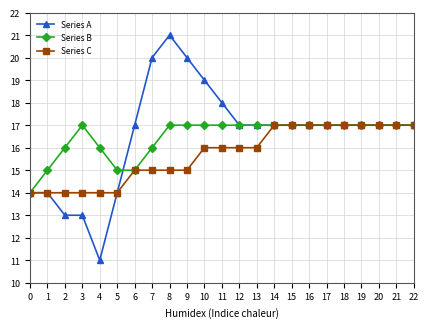

What is the value of the Series B point at the 23rd from the left?

17